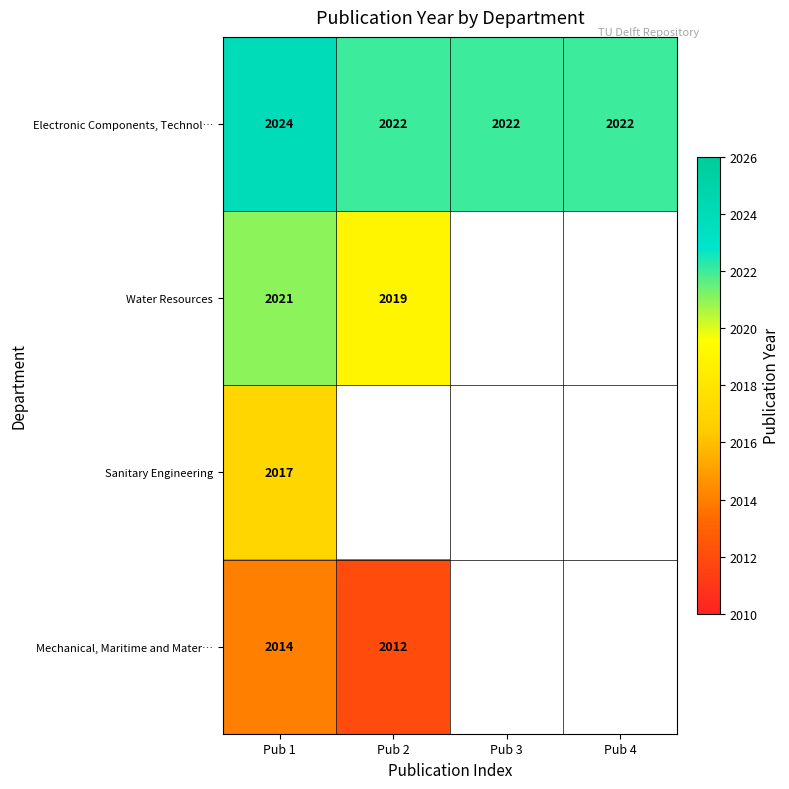

What value does the Electronic Components, Technol… series have at Pub 4?

2022